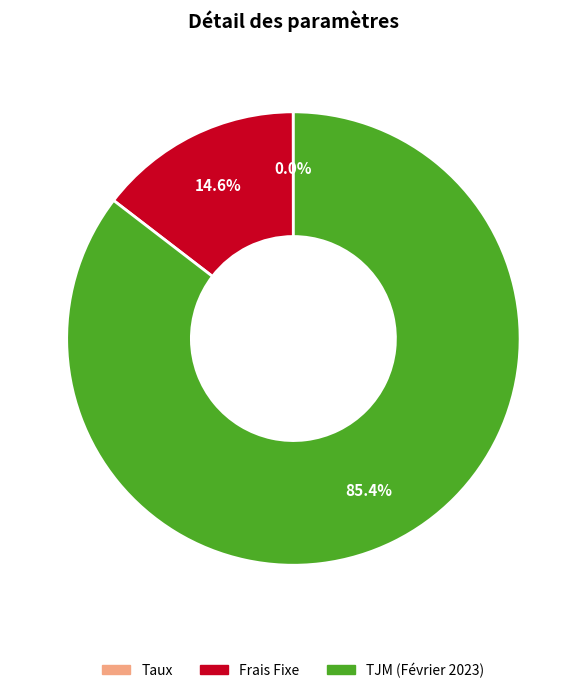

Which category has the biggest portion of the pie?

TJM (Février 2023)